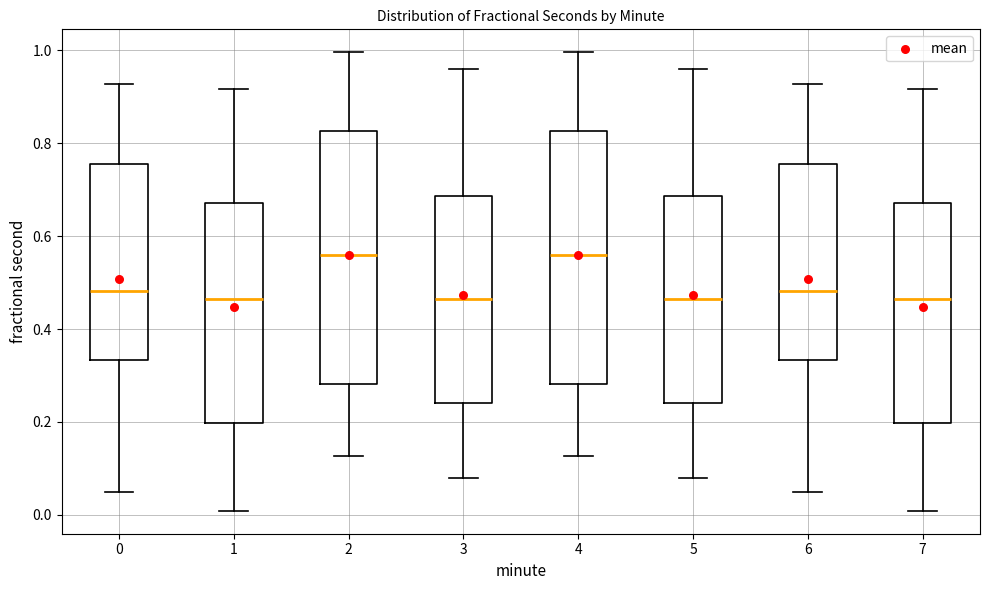

Reading left to right, read every box against the y-axis: the position of its median line, the range the box covers, and the ends of its whiskers. The values are not printed on the chart, so give them approximately, as read against the axis.

0: median 0.48, box 0.34 to 0.76, whiskers 0.04 to 0.92
1: median 0.46, box 0.20 to 0.68, whiskers 0.00 to 0.92
2: median 0.56, box 0.28 to 0.82, whiskers 0.12 to 1.00
3: median 0.46, box 0.24 to 0.68, whiskers 0.08 to 0.96
4: median 0.56, box 0.28 to 0.82, whiskers 0.12 to 1.00
5: median 0.46, box 0.24 to 0.68, whiskers 0.08 to 0.96
6: median 0.48, box 0.34 to 0.76, whiskers 0.04 to 0.92
7: median 0.46, box 0.20 to 0.68, whiskers 0.00 to 0.92